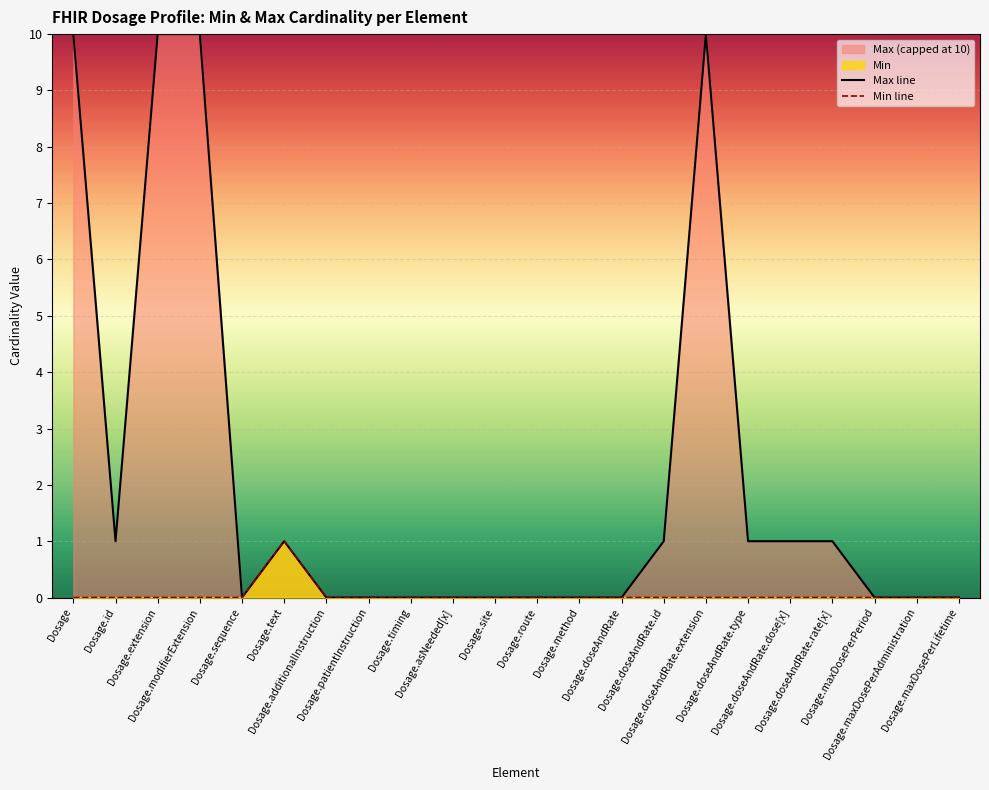

What position from the right is Dosage.site?

12